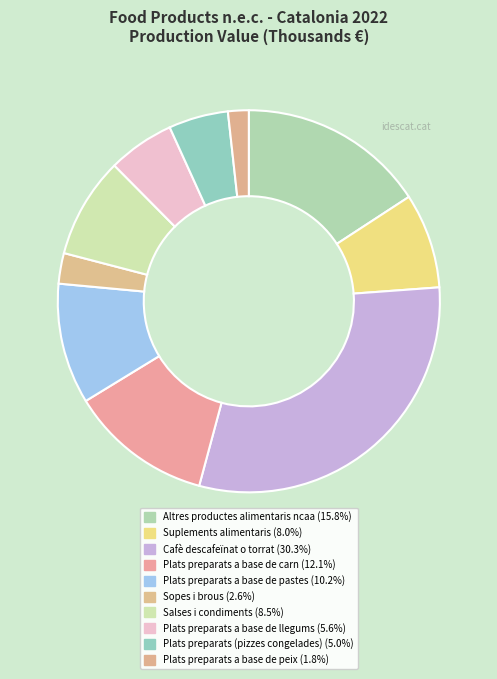

How many segments does this pie chart have?

10